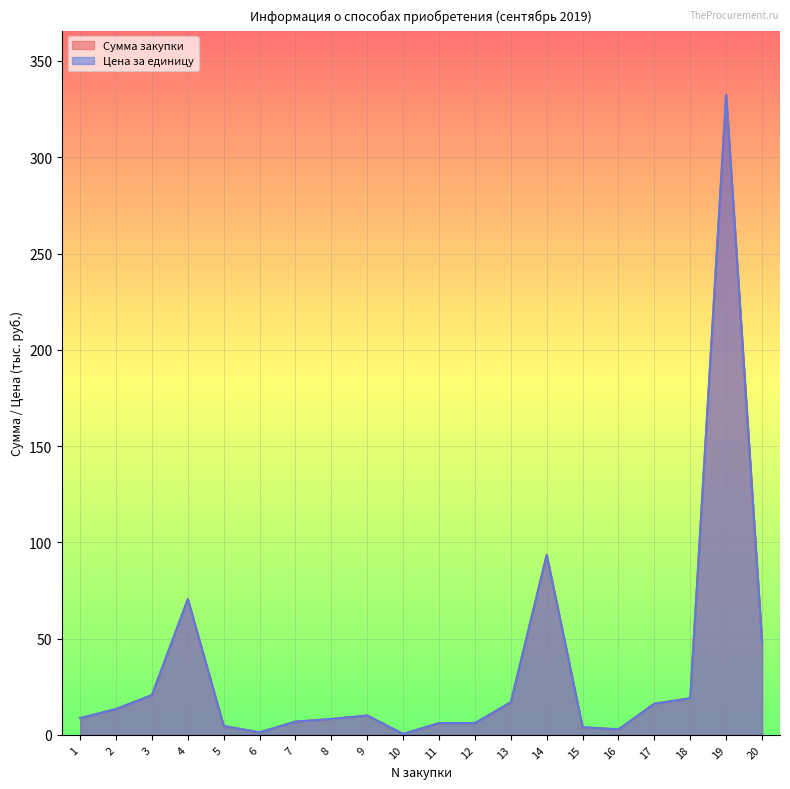

What is the total value across all series at 9?

20.1